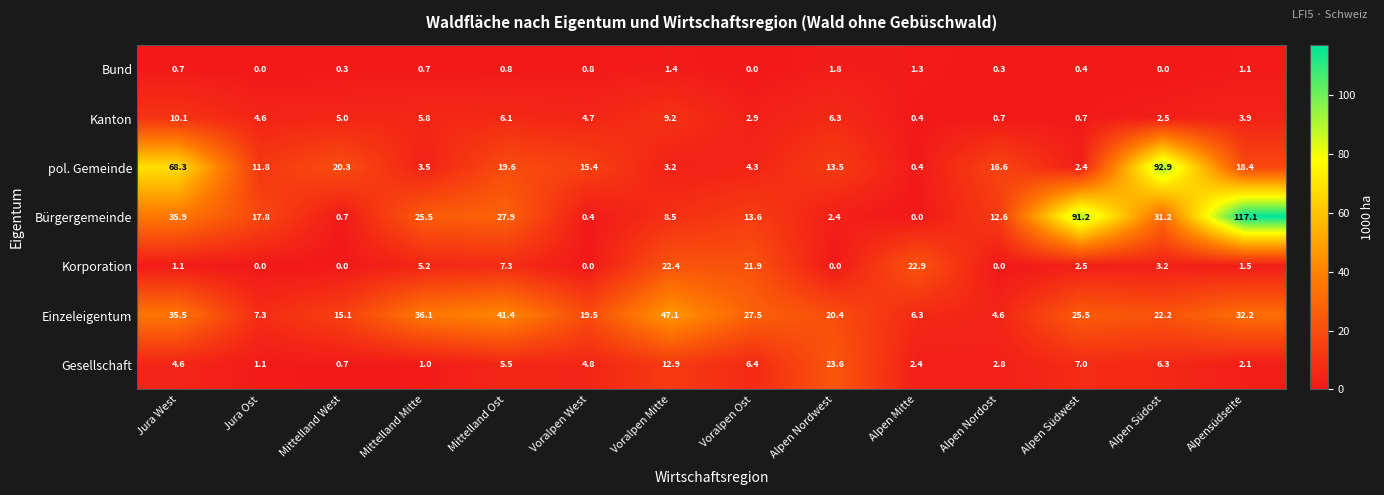

True or false: Korporation has a value of 2.1 at Alpensüdseite.

False